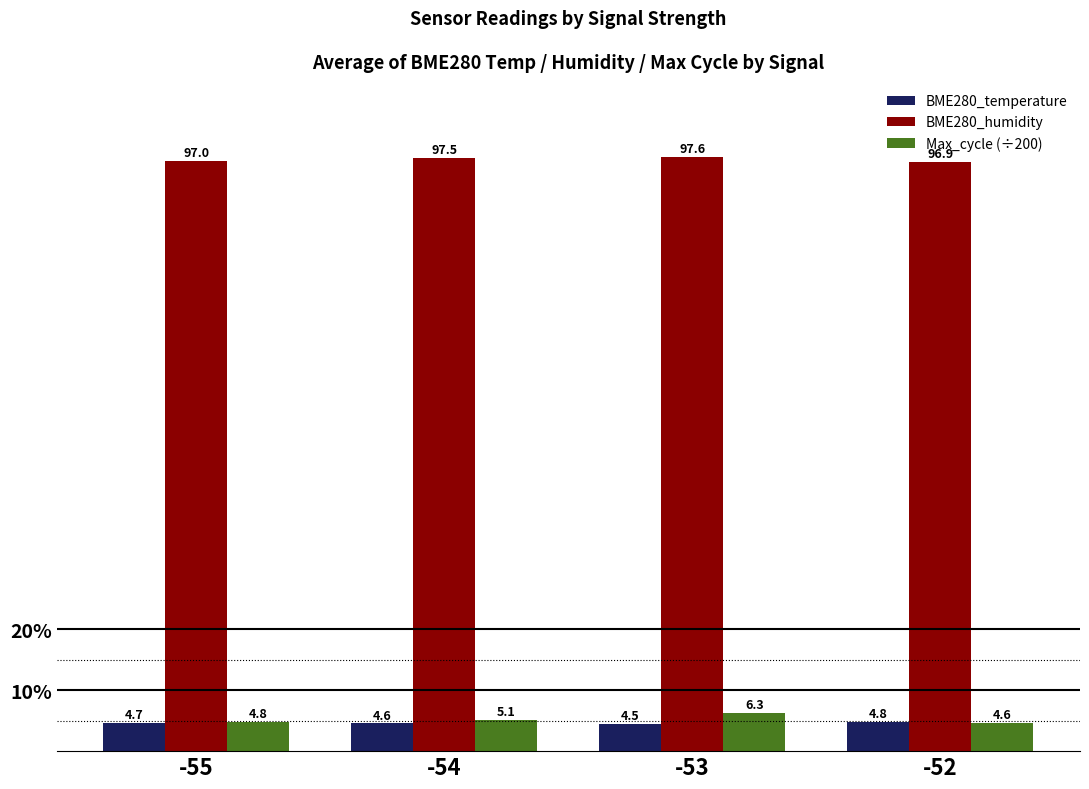

What is the difference between the maximum and minimum values in the BME280_humidity series?

0.8